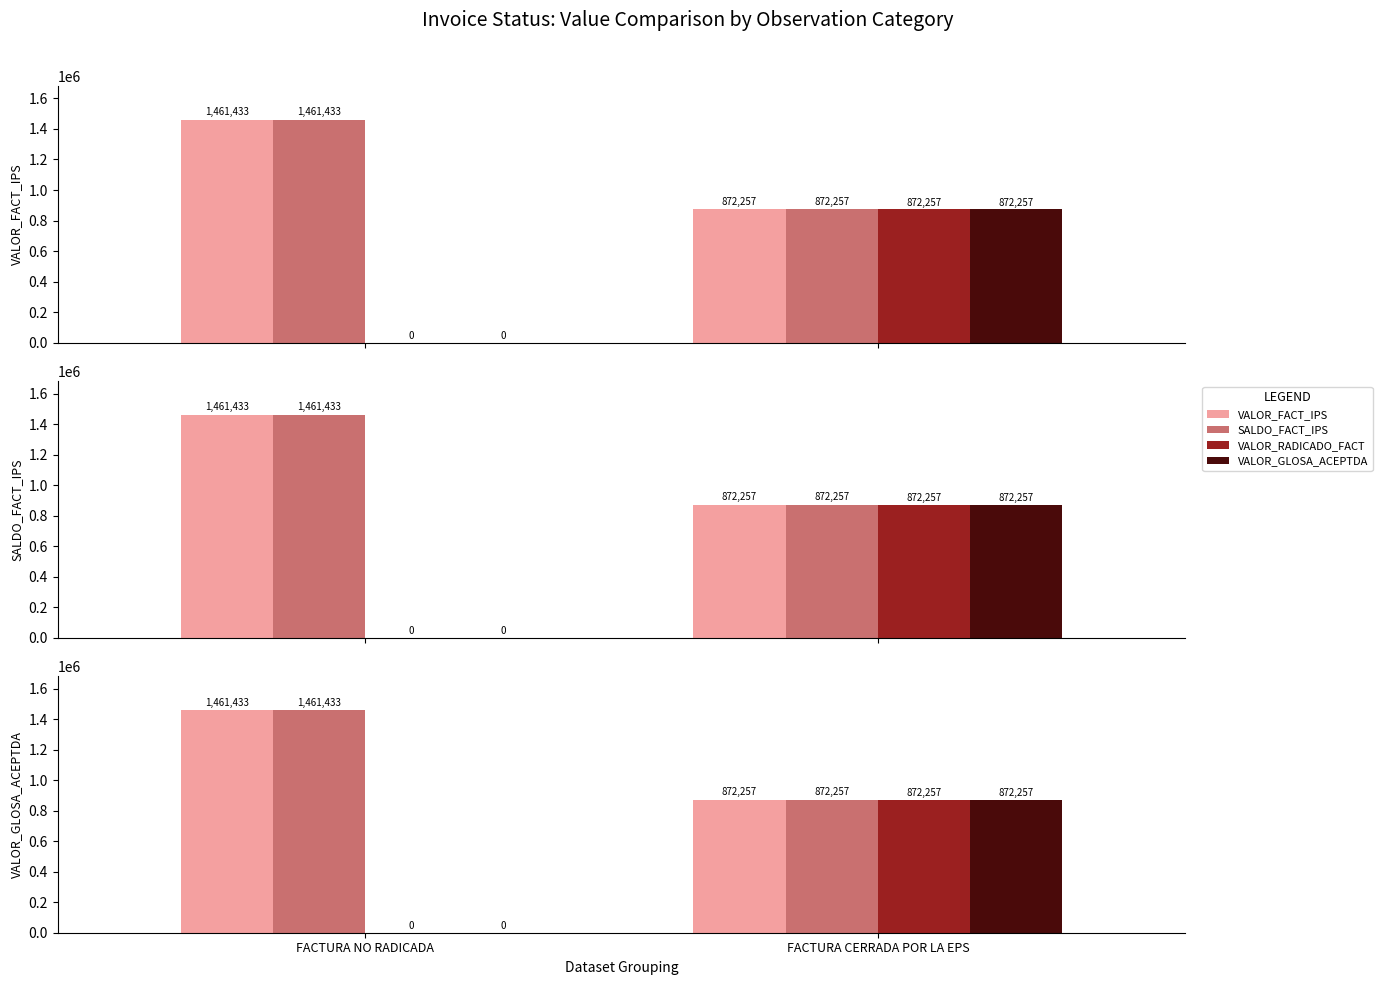

How many bars are there in each group?

4